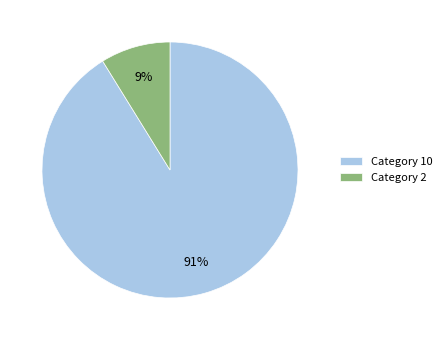

To the nearest percent, what is the difference between the largest and smallest slice percentages?

82%